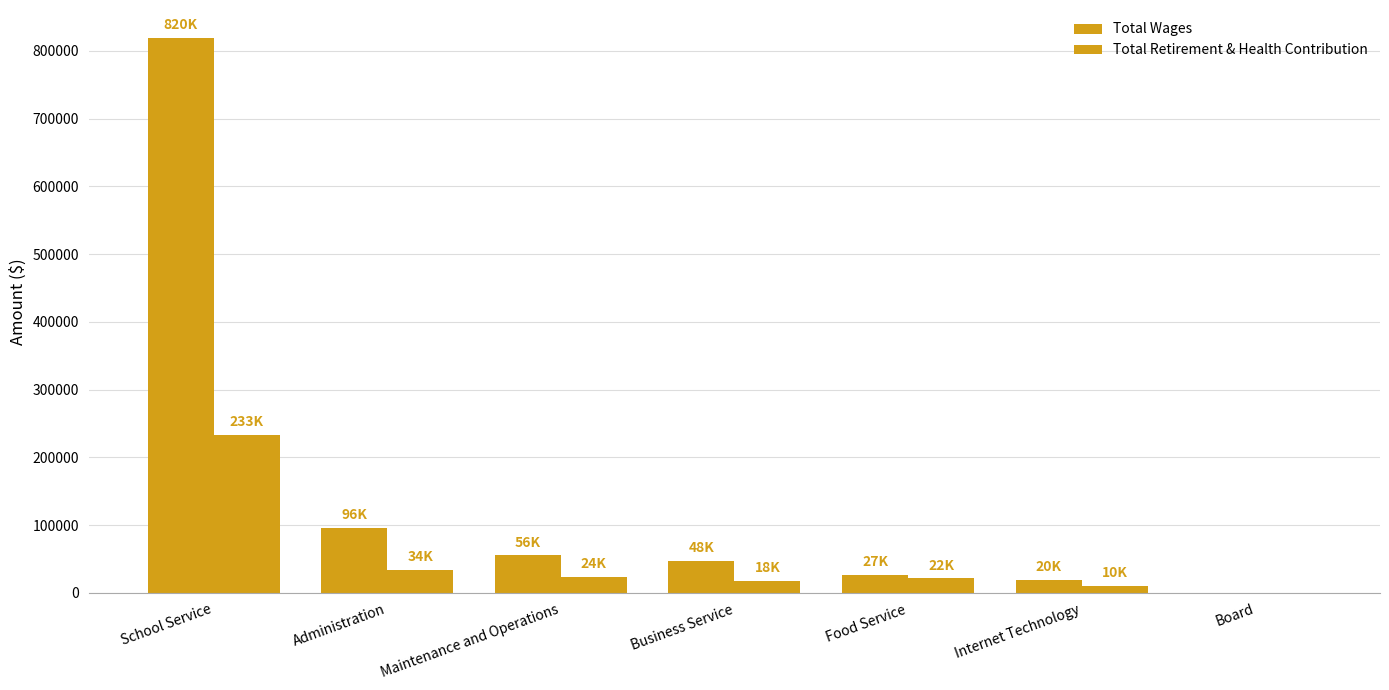

Reading left to right, transcribe all the data shown in this chart.

Total Wages: School Service=819540	Administration=96005	Maintenance and Operations=55793	Business Service=47622	Food Service=26975	Internet Technology=19690	Board=0
Total Retirement & Health Contribution: School Service=233321	Administration=34426	Maintenance and Operations=23618	Business Service=17620	Food Service=21743	Internet Technology=10274	Board=0